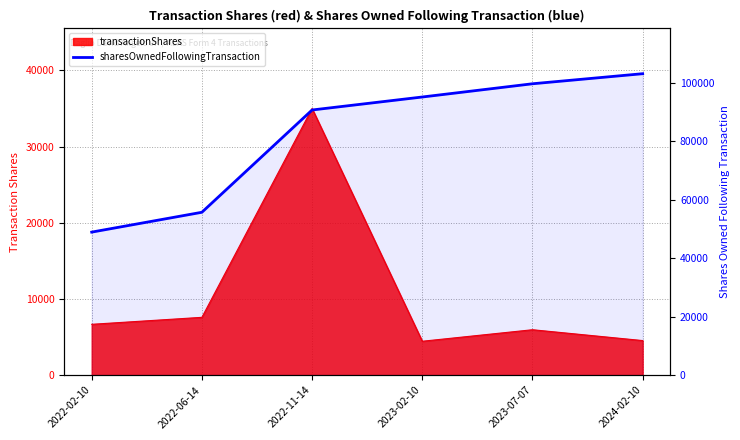

Reading left to right, extract all data points from this chart.

48934	55724	90724	95169	99696	103141